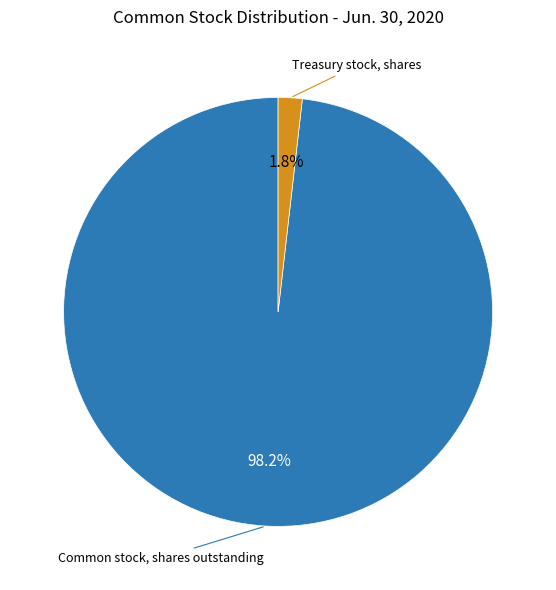

What is the majority slice?

Common stock, shares outstanding